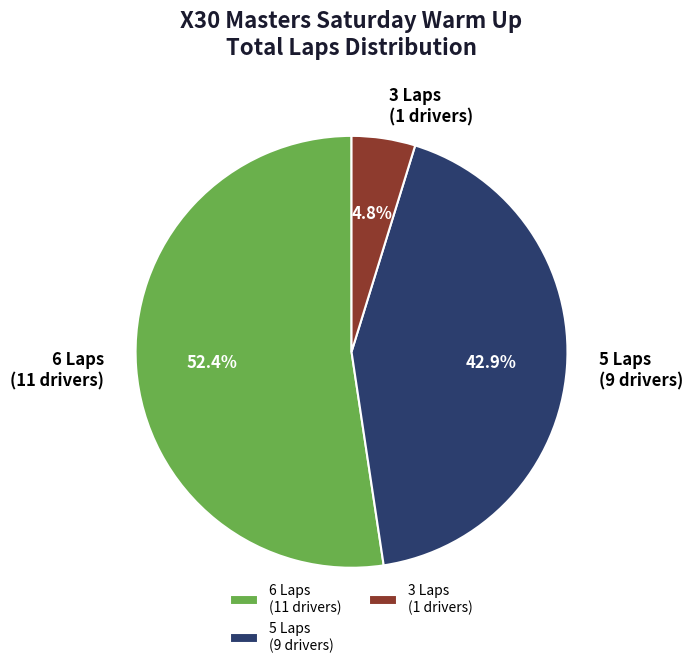

How many segments does this pie chart have?

3